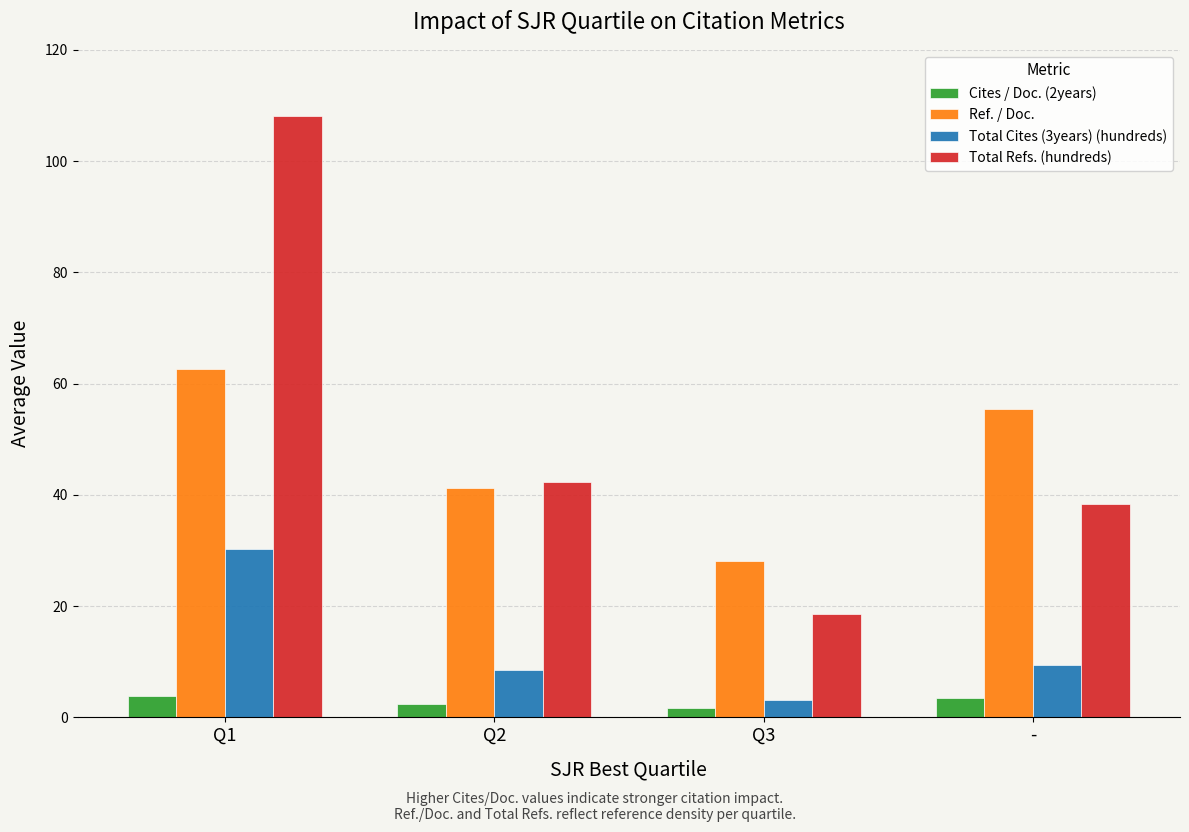

What is the greatest value displayed?

108.2